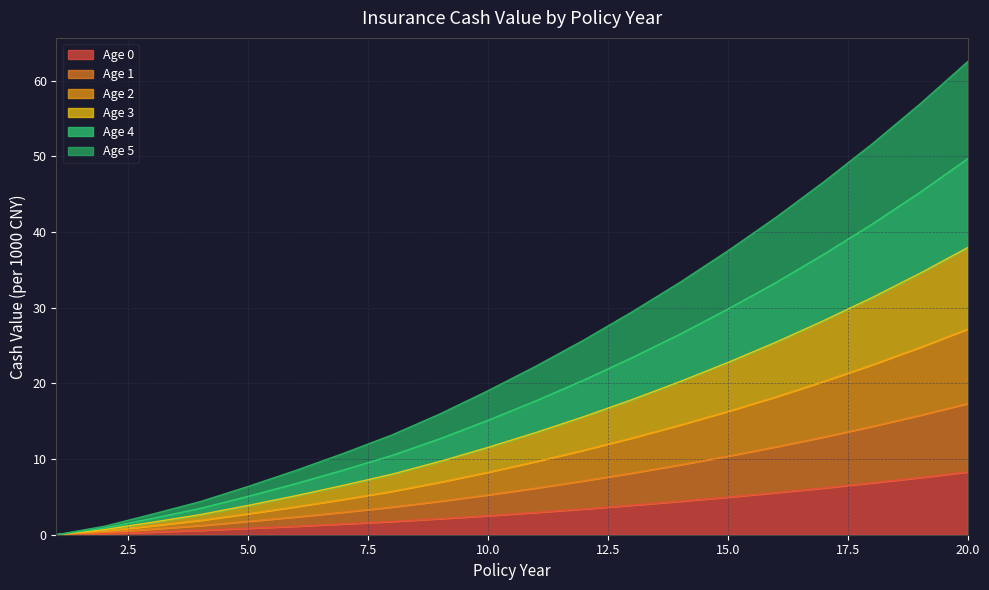

What is the highest value of the Age 0 series?

8.3